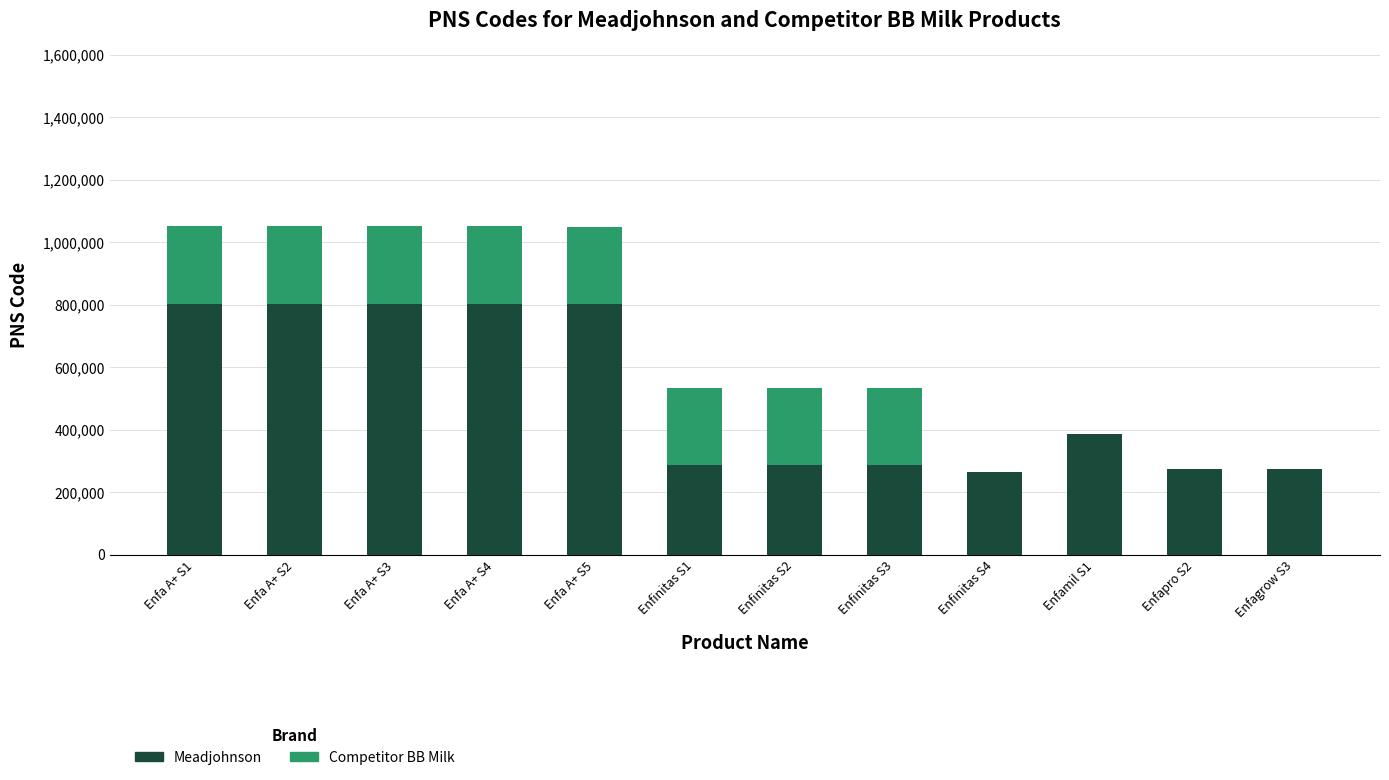

What is the highest value of the Meadjohnson series?

801702